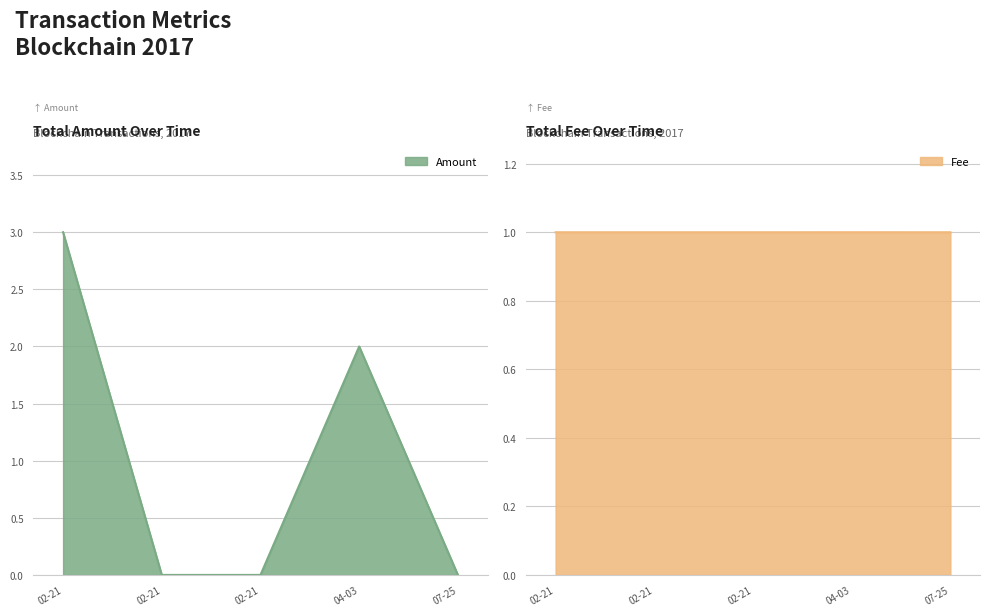

List the series in order of their peak value, highest first.

Amount, Fee